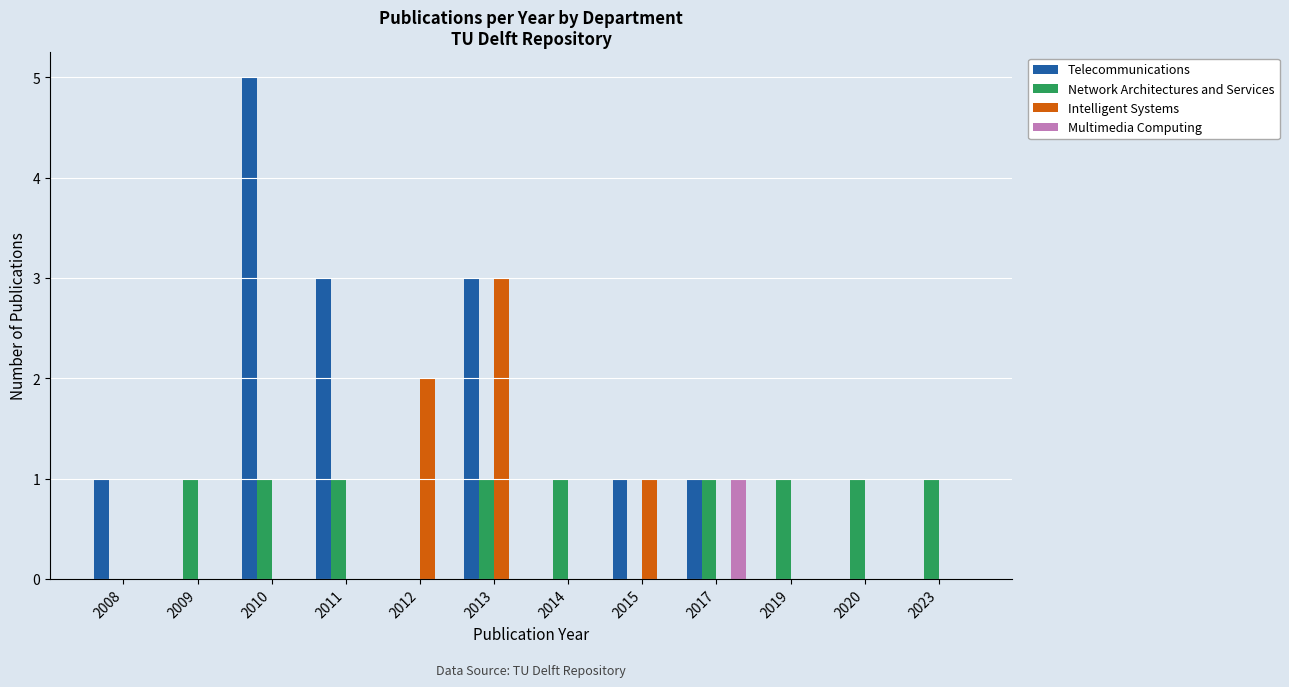

Which series has the largest total across all categories?

Telecommunications